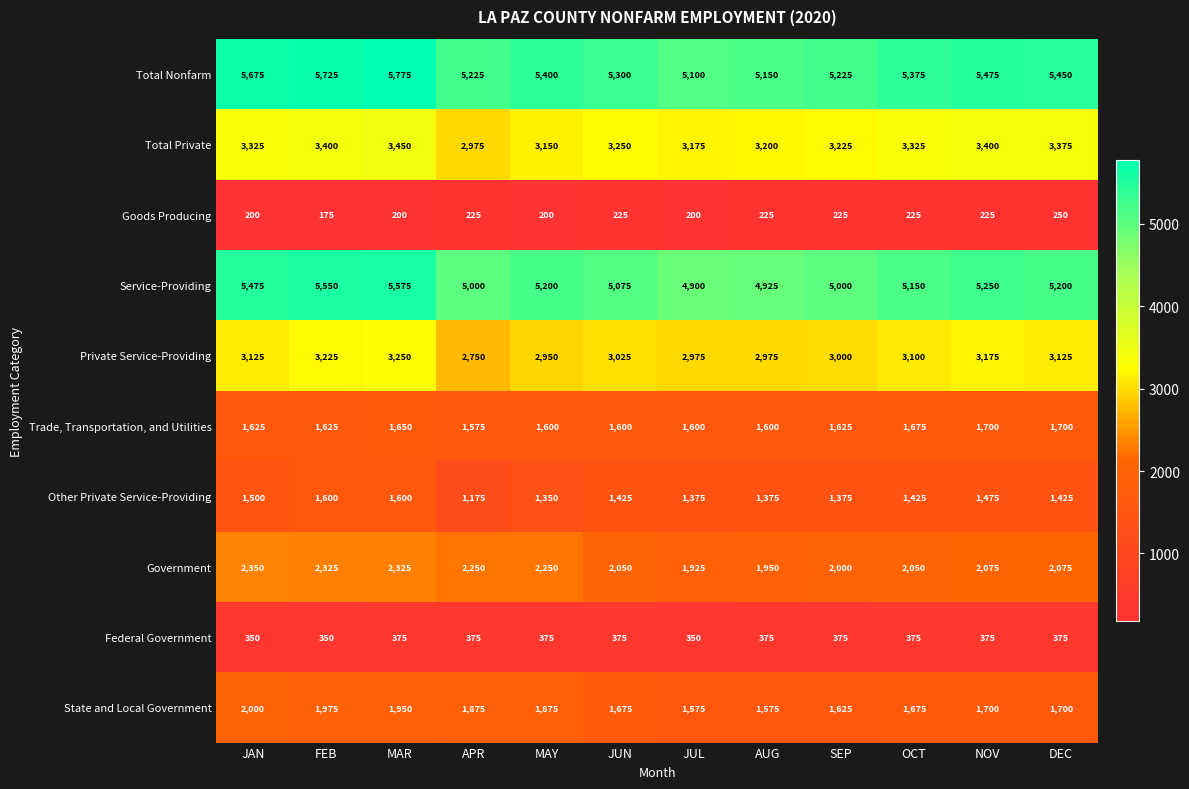

How many series are shown in this chart?

10